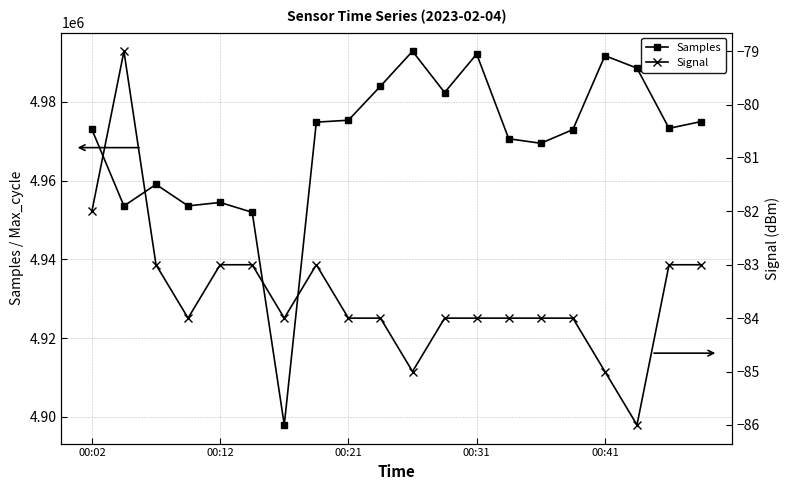

True or false: Signal and Samples cross at least once.

False